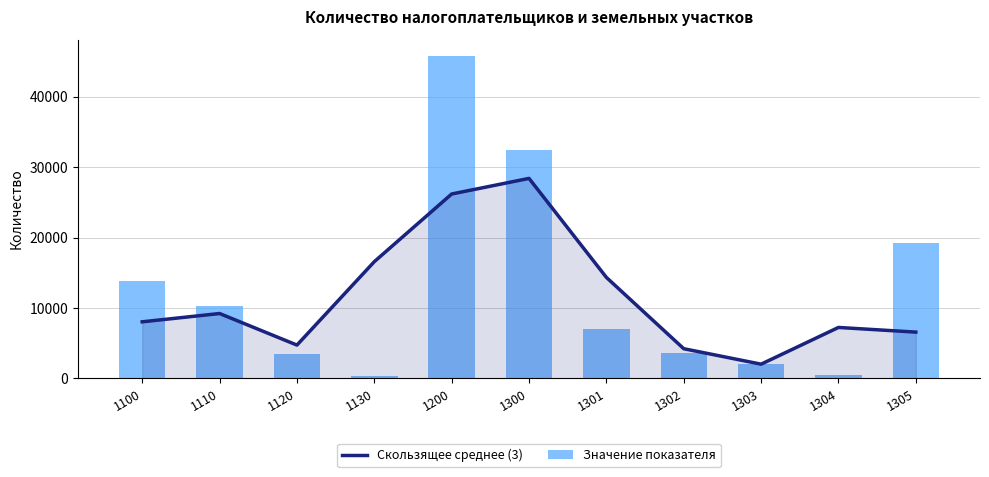

What is the value of the Значение показателя bar at the 8th from the left?

3648.0